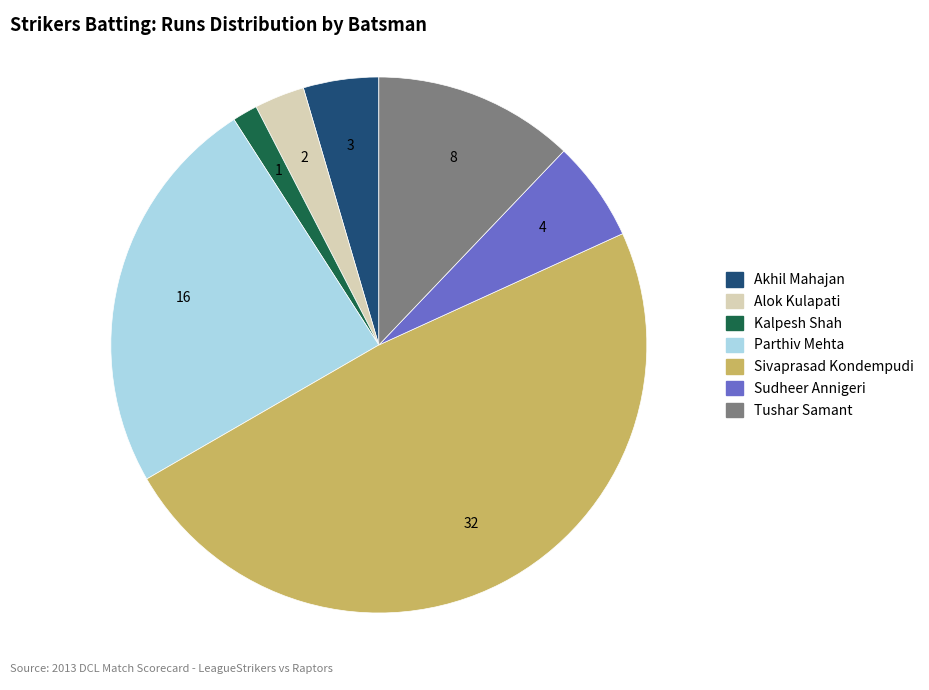

Is it true that Sudheer Annigeri is 1% of the pie?

False